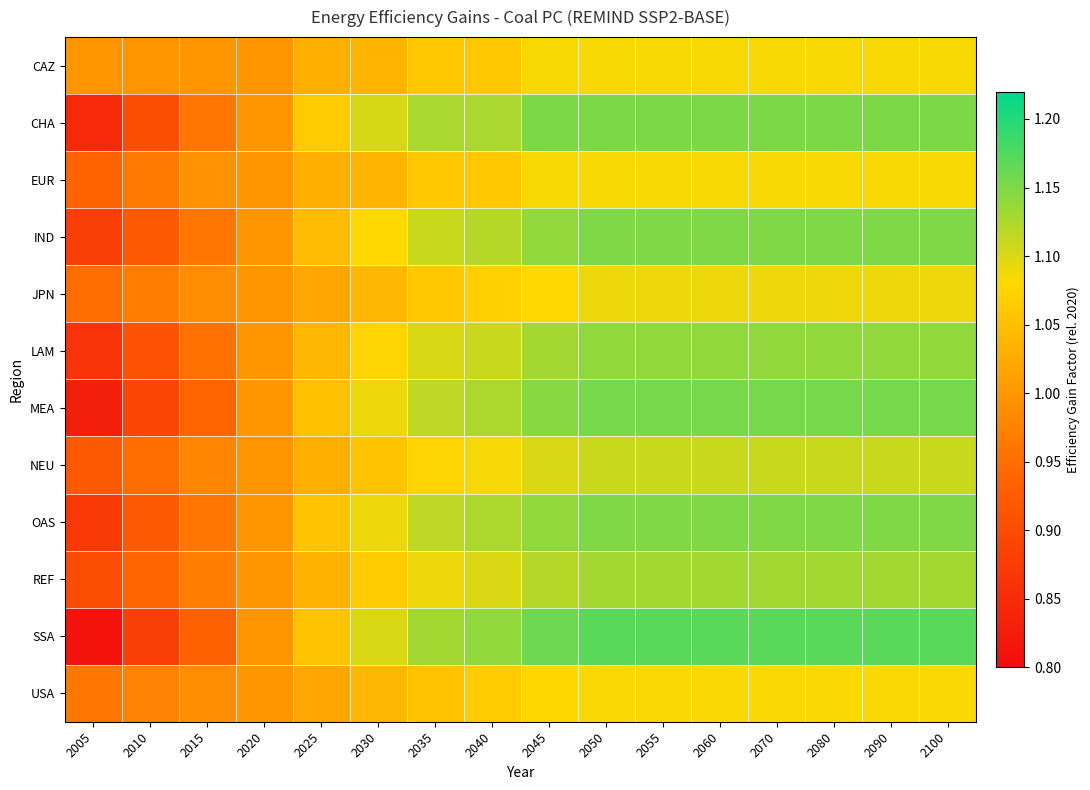

Which has a higher value, 2100 or 2035?

2100